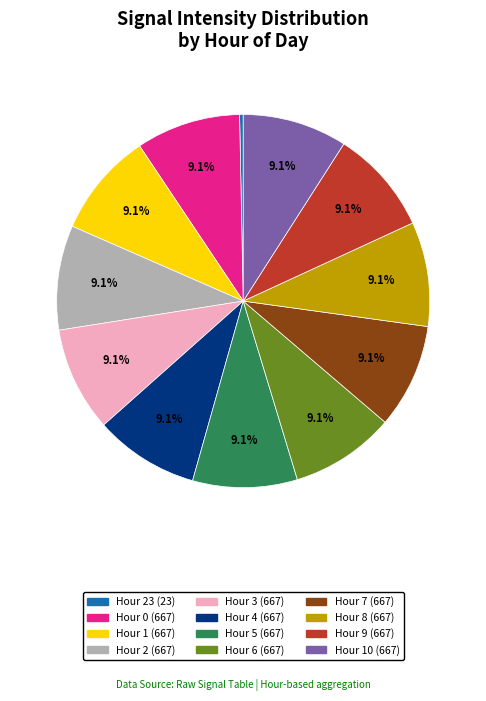

How many segments does this pie chart have?

12